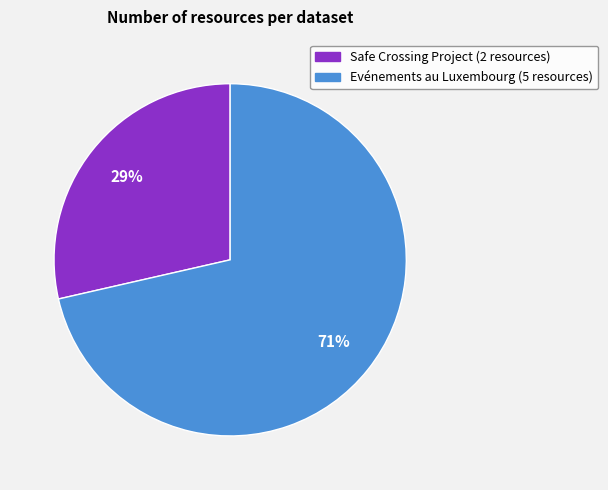

Between Evénements au Luxembourg and Safe Crossing Project, which is larger?

Evénements au Luxembourg